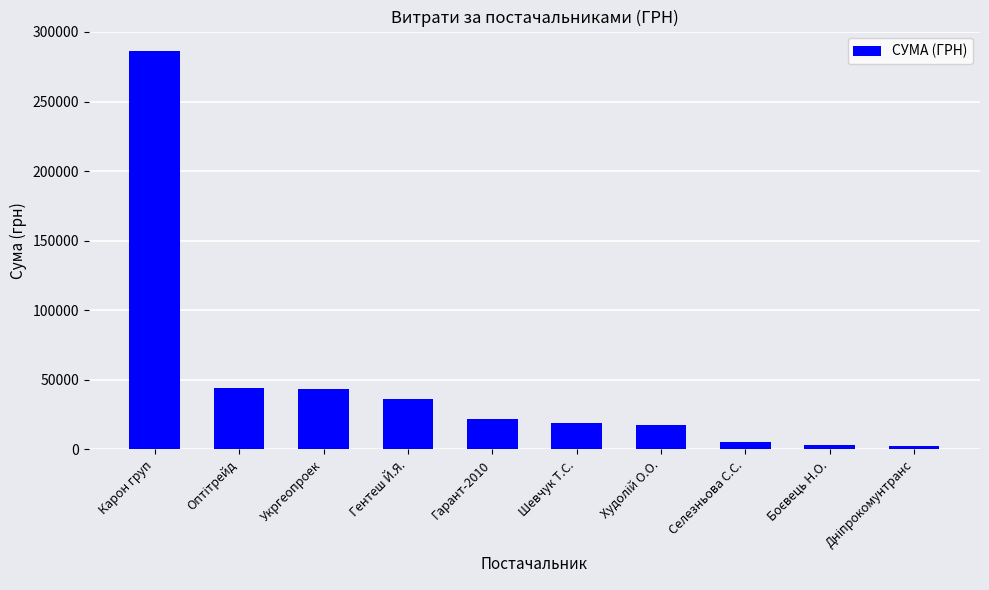

What is the average value?

47745.7